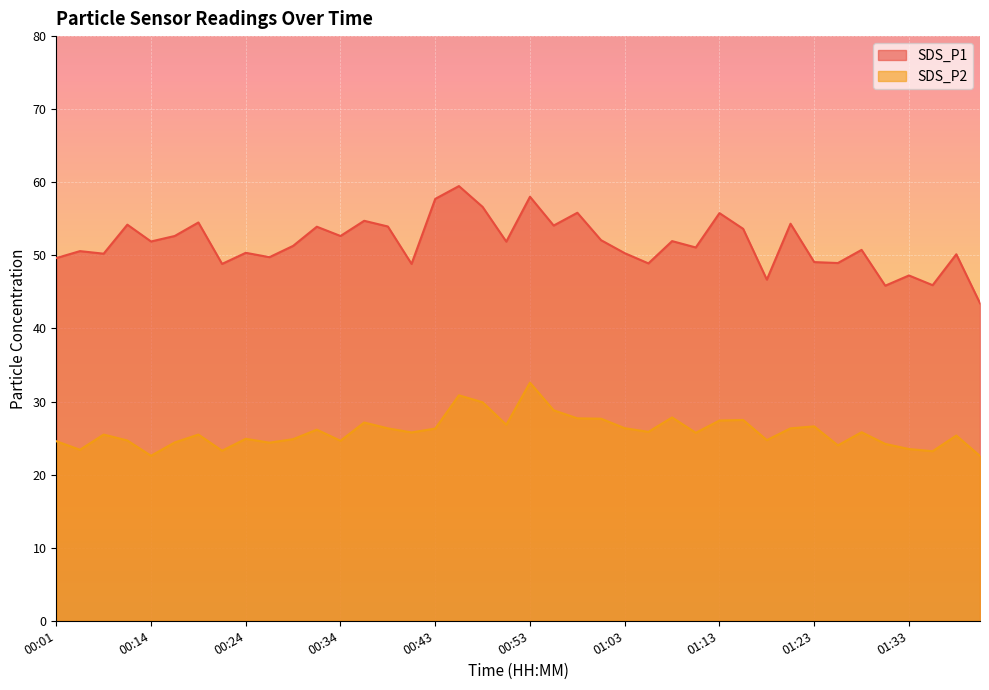

Which category has the highest value in the SDS_P2 series?

00:53